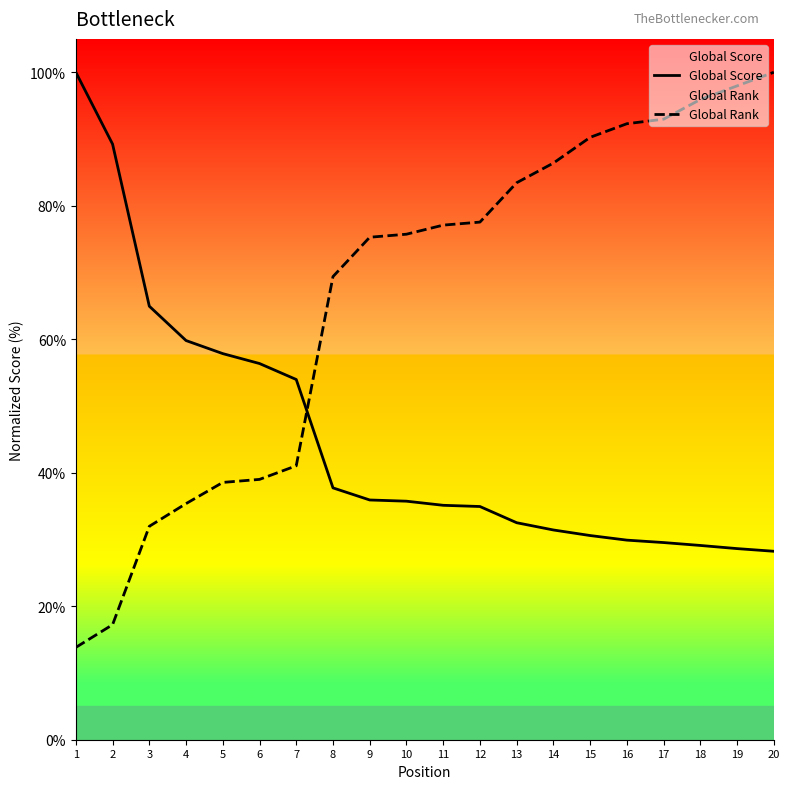

True or false: Global Score and Global Rank intersect in this chart.

True